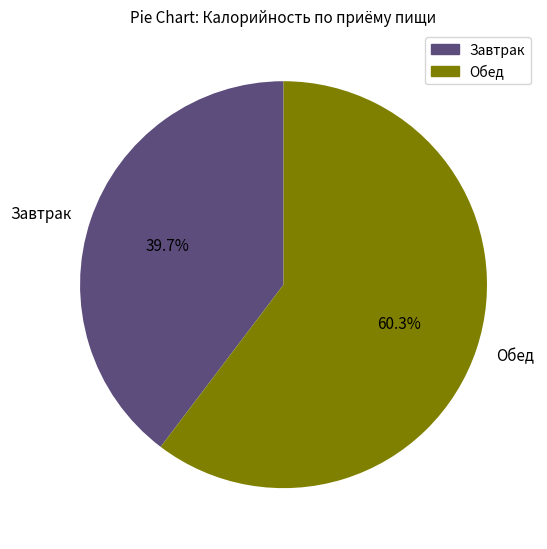

Which slice is the smallest?

Завтрак